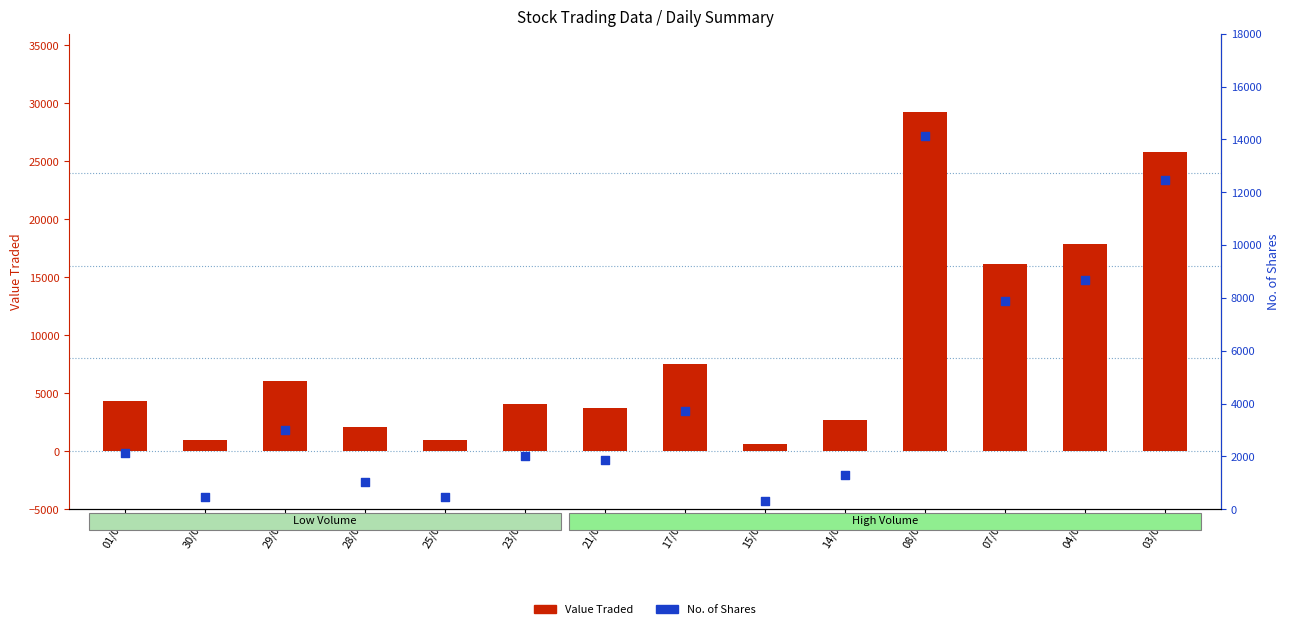

What is the total value across all series at 17/04?

11260